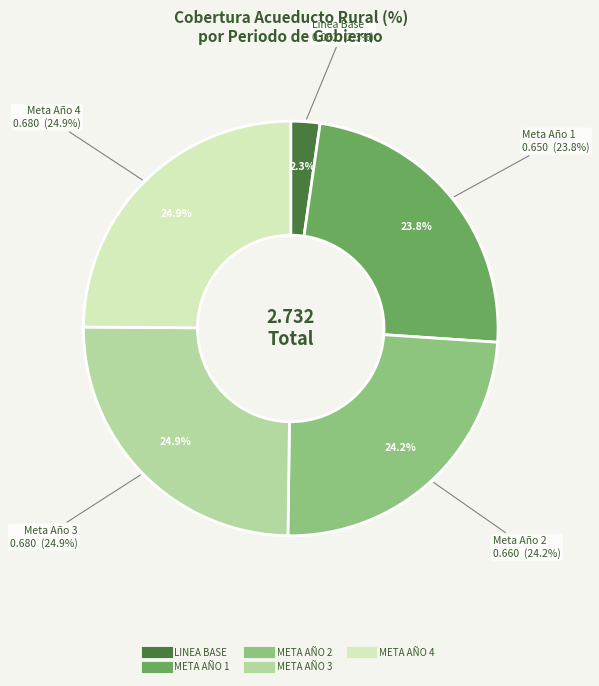

Count the number of slices in the pie.

5